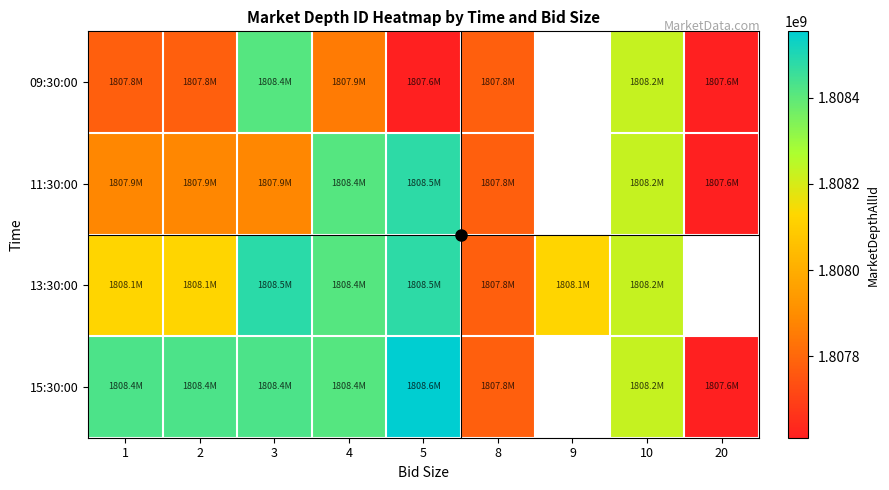

What is the difference between the maximum and minimum values in the 15:30:00 series?

943205.0